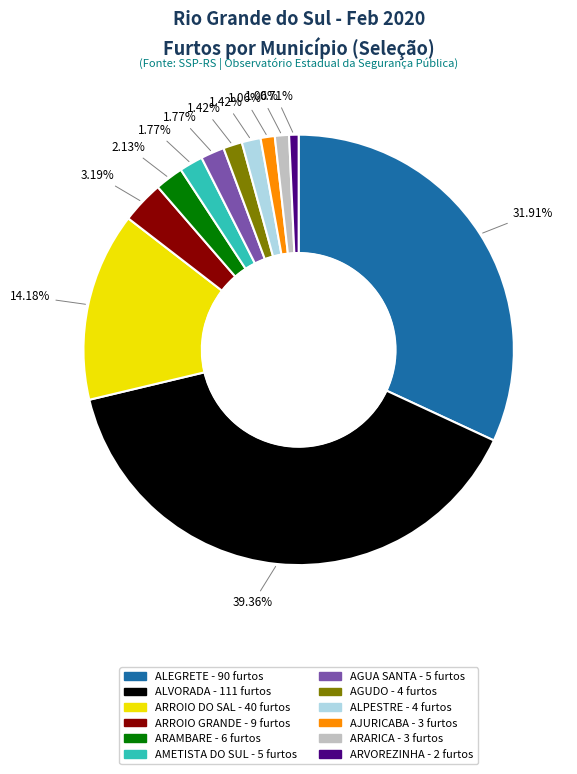

To the nearest percent, what percentage of the pie is ALEGRETE?

32%